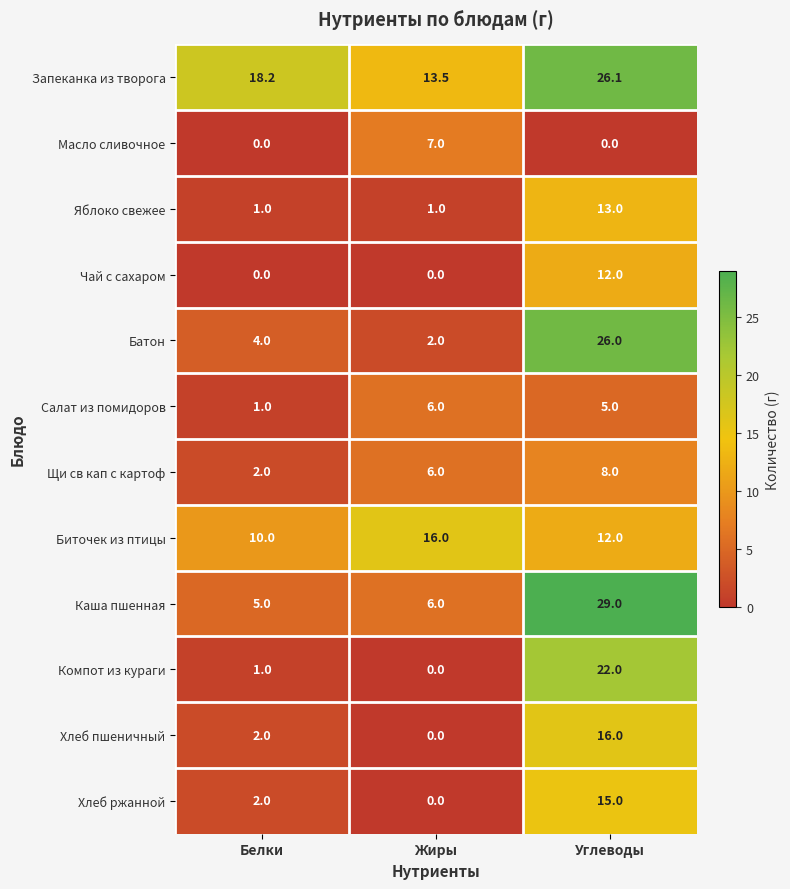

The value of Масло сливочное at Белки is -2.2. True or false?

False